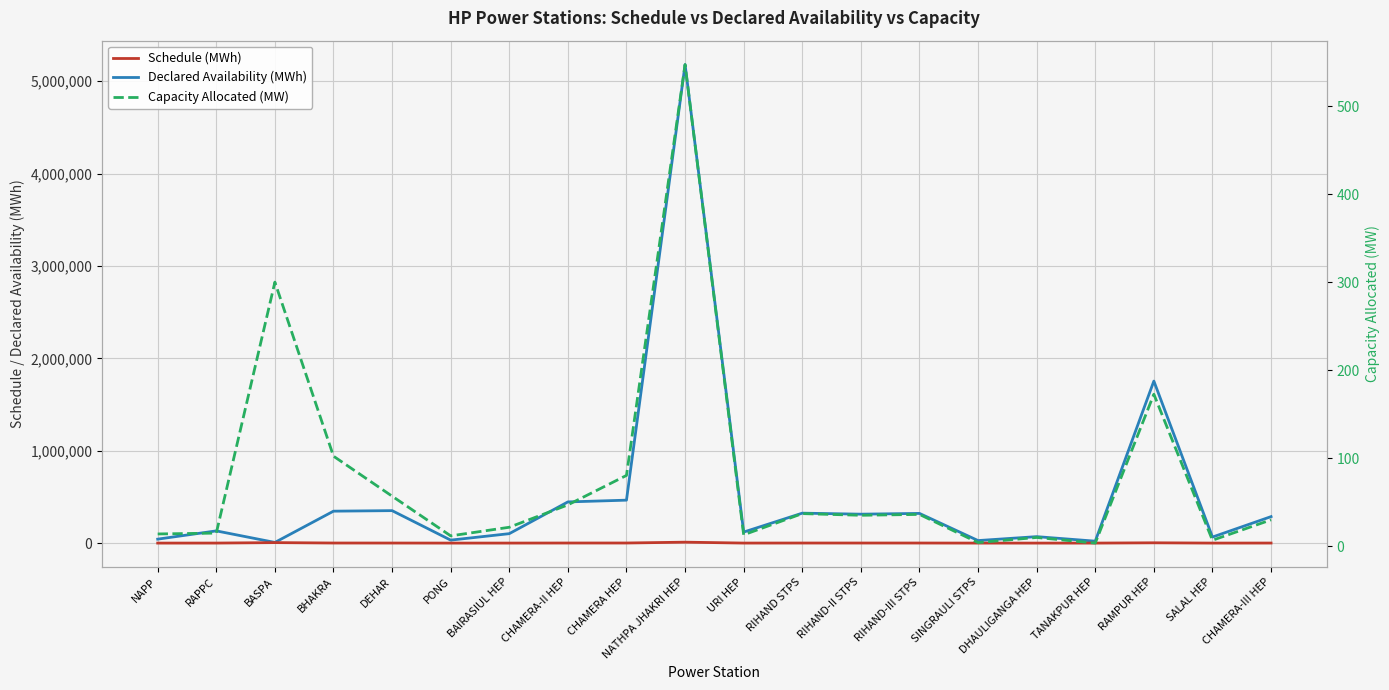

Which series has the largest range (max minus min)?

Declared Availability (MWh)